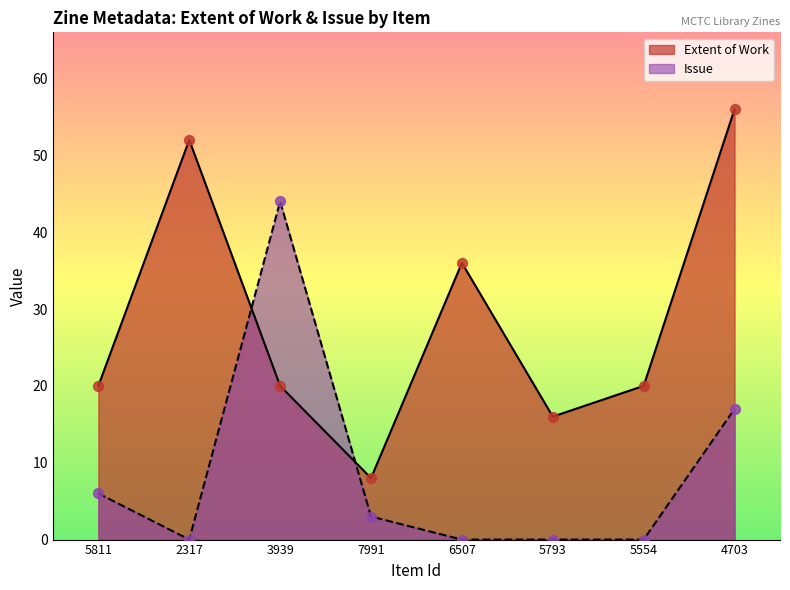

Which series contains the lowest Y value?

Issue